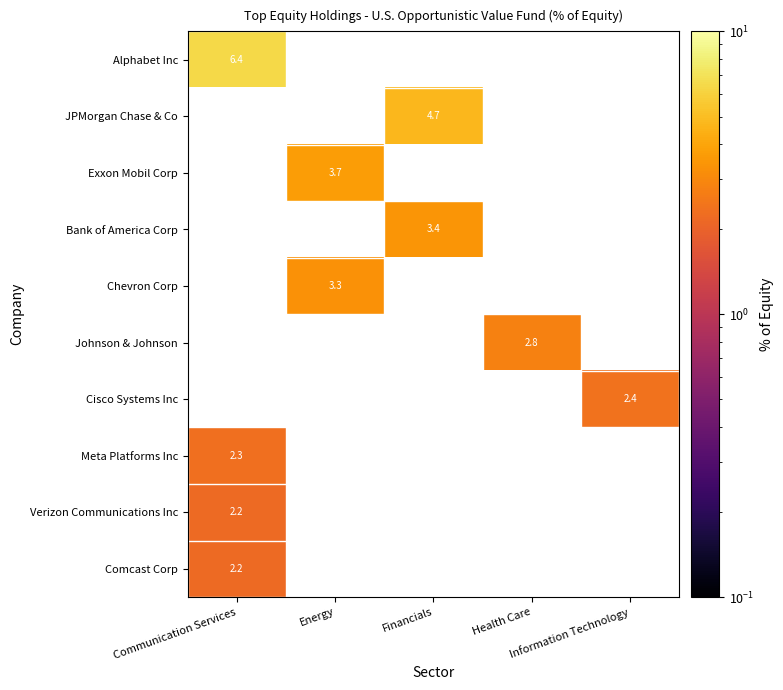

How many categories are shown in the chart?

5